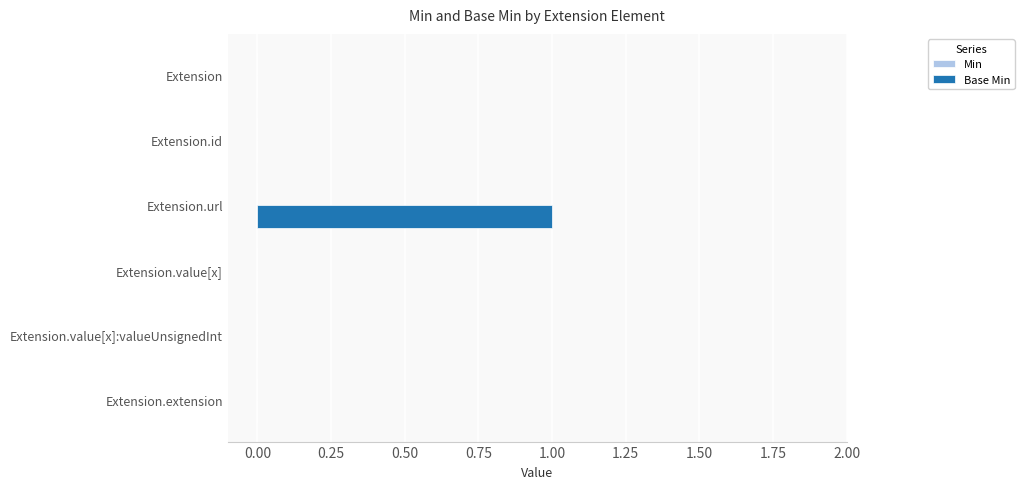

Reading top to bottom, list all the values displayed in this chart.

Extension=0	Extension.id=0	Extension.url=1	Extension.value[x]=0	Extension.value[x]:valueUnsignedInt=0	Extension.extension=0